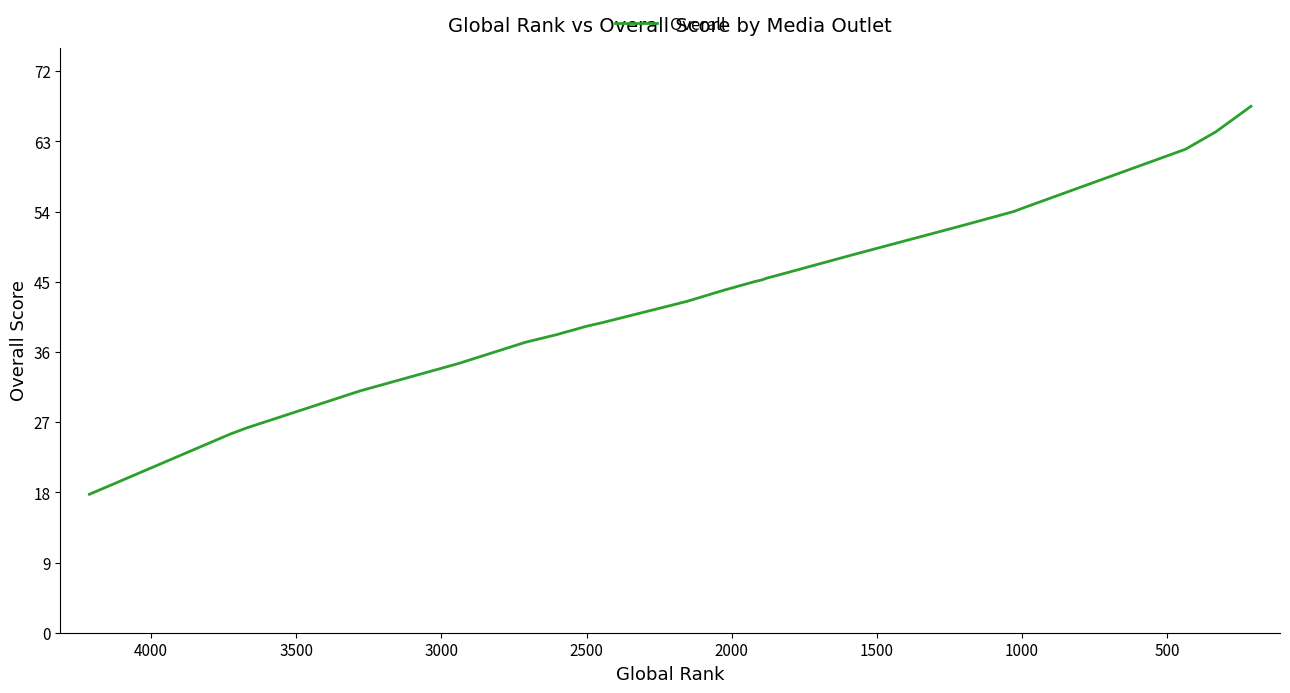

True or false: the data has more than 0 interior local peaks.

False